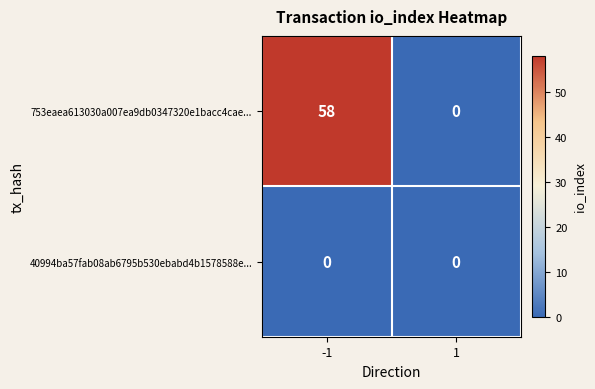

Is it true that 753eaea613030a007ea9db0347320e1bacc4cae... equals 85 at -1?

False